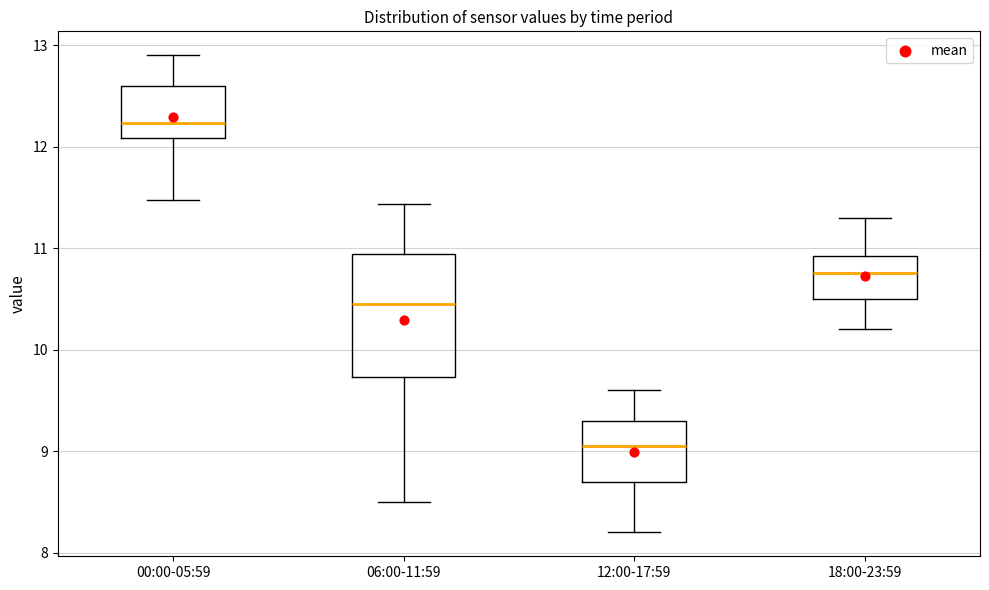

Where is the lower edge of the box for 00:00-05:59 on the y-axis? The values are not printed on the chart, so give them approximately, as read against the axis.

12.1